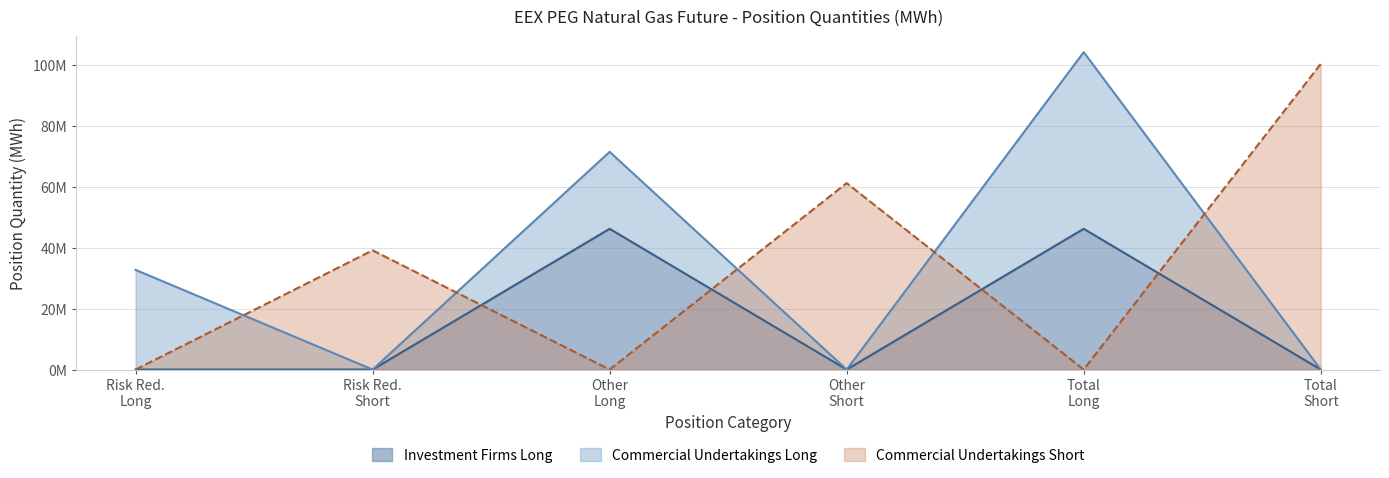

Which series changed the most between Other Short and Total Short?

Commercial Undertakings Short